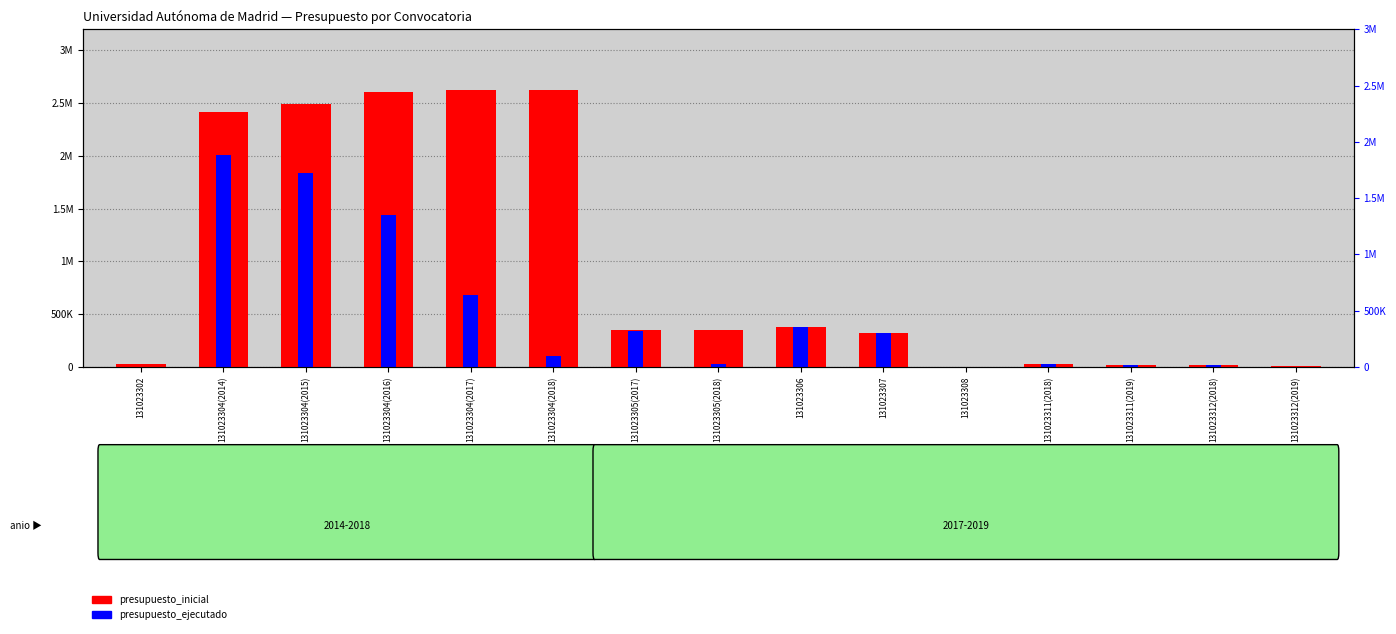

Is the value of presupuesto_inicial at 131023305(2017) greater than the value of presupuesto_ejecutado at 131023311(2019)?

Yes